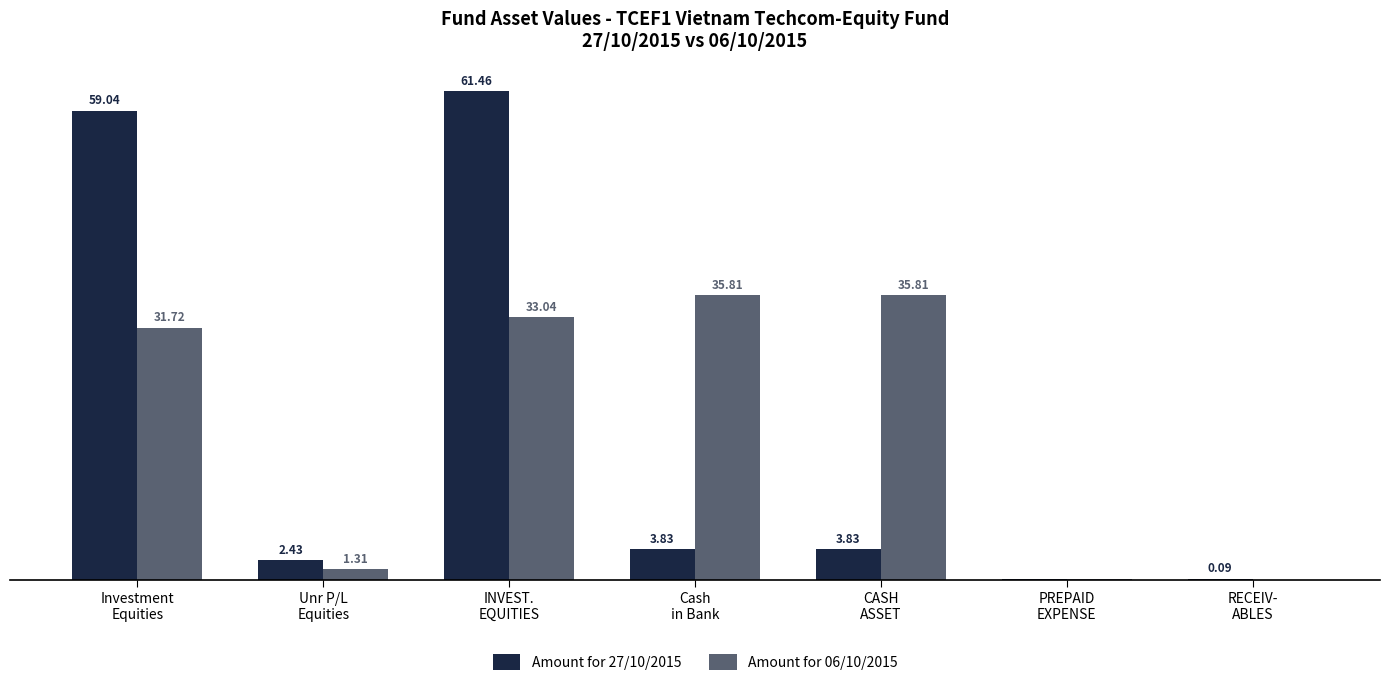

Which series has the largest total across all categories?

Amount for 06/10/2015